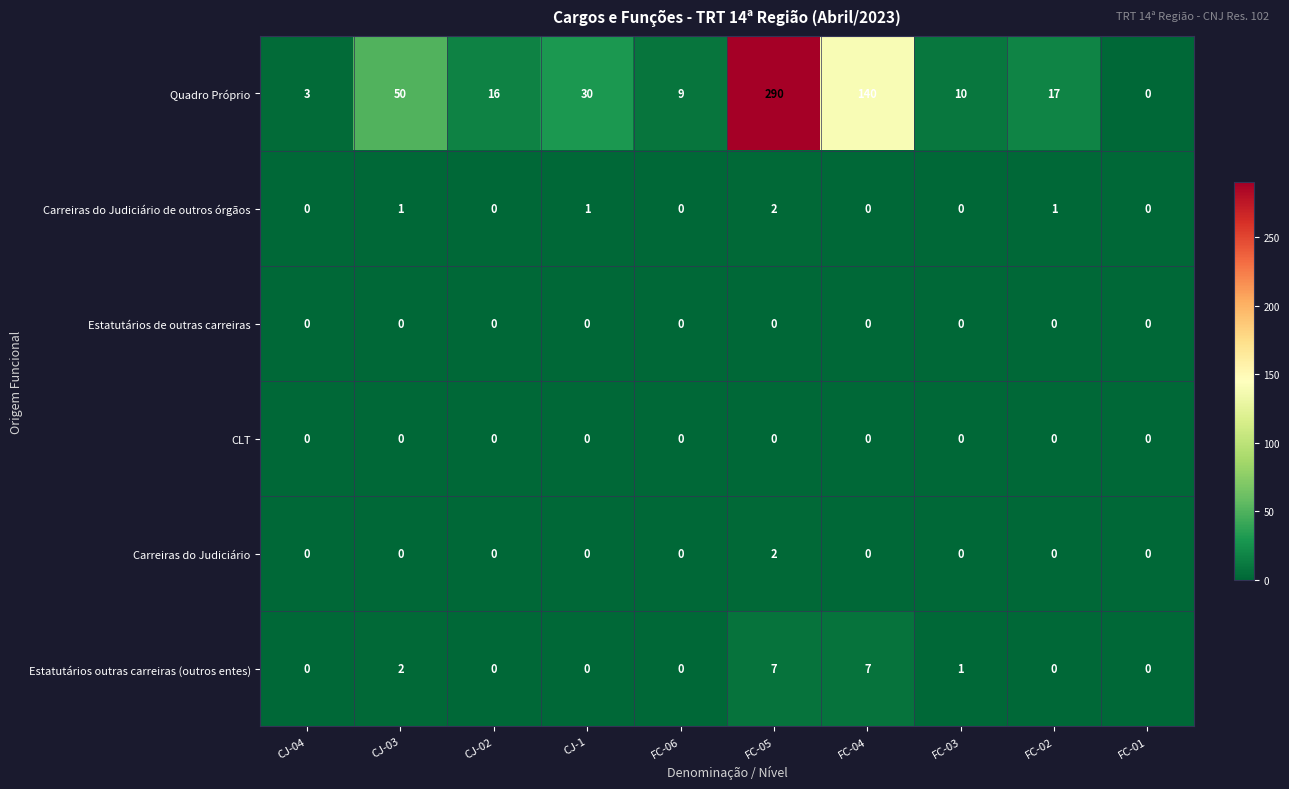

Where is Quadro Próprio nearest to the value 145?

FC-04